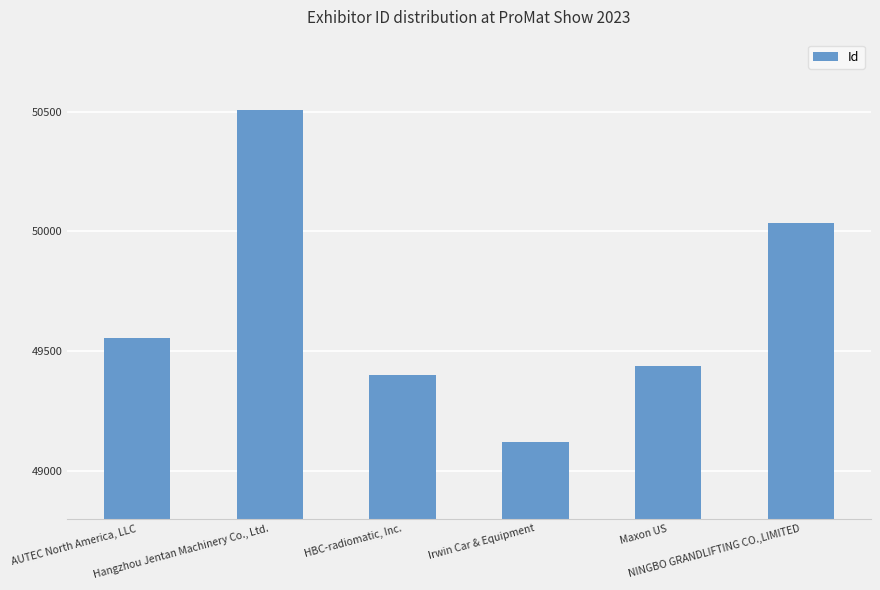

What is the value of the 5th bar from the left?

49437